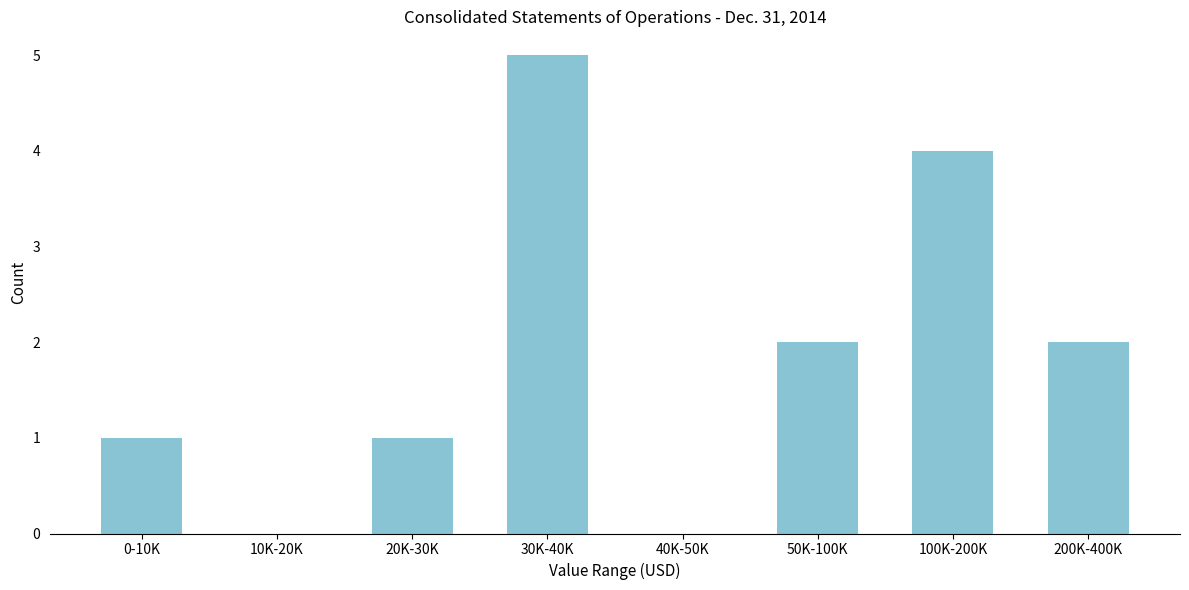

Reading left to right, transcribe all the data shown in this chart.

0-10K=1	10K-20K=0	20K-30K=1	30K-40K=5	40K-50K=0	50K-100K=2	100K-200K=4	200K-400K=2